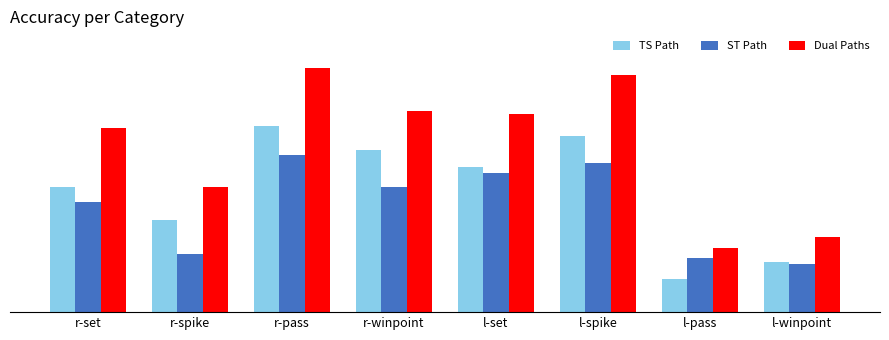

Which category has the lowest value in the TS Path series?

l-pass